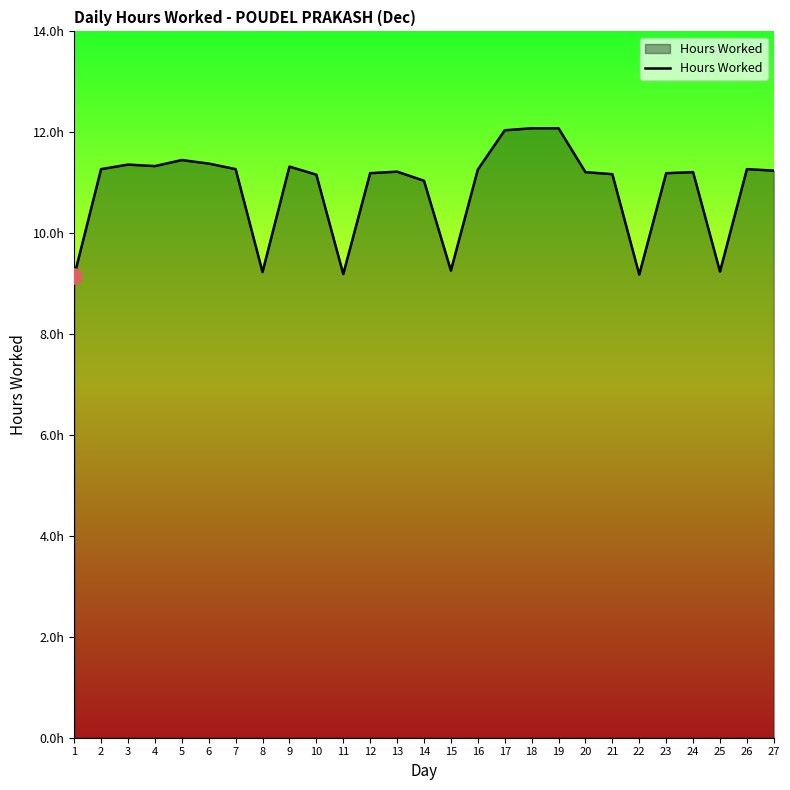

Which has a higher value, 5 or 7?

5